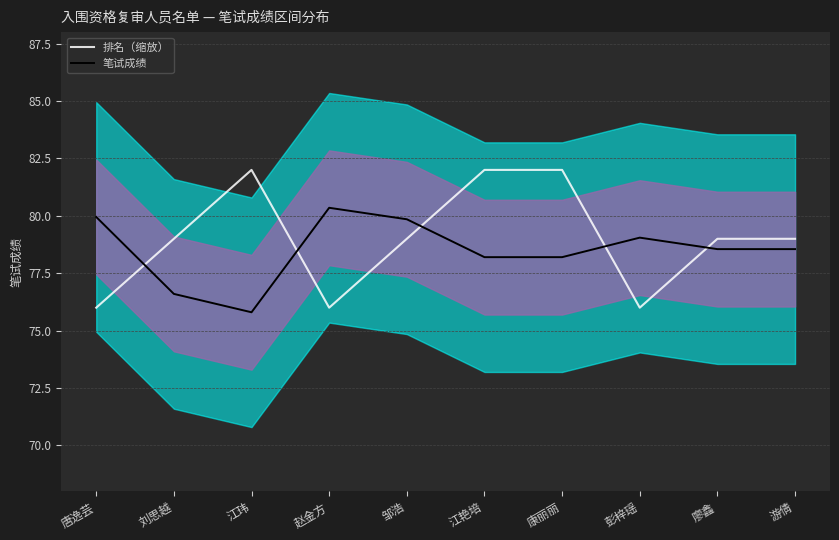

What is the maximum value shown in the chart?

82.0